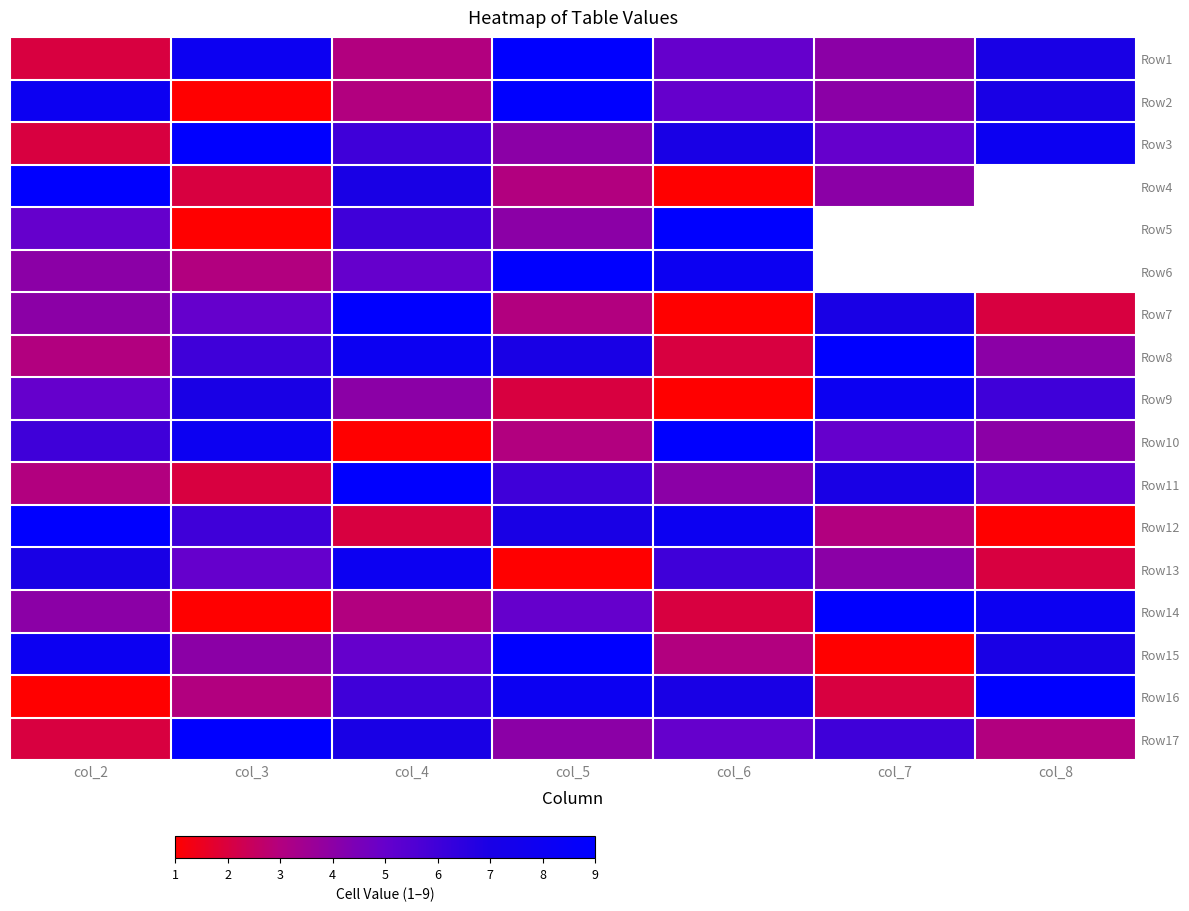

The value of Row9 at col_5 is 2.9. True or false?

False